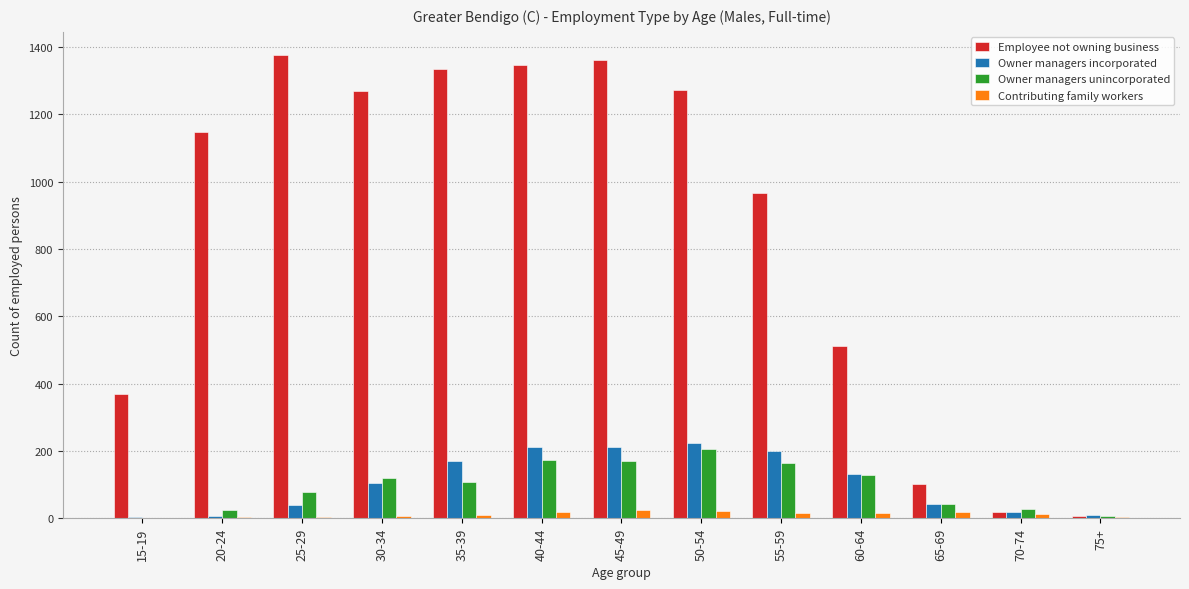

How many groups of bars are there?

13